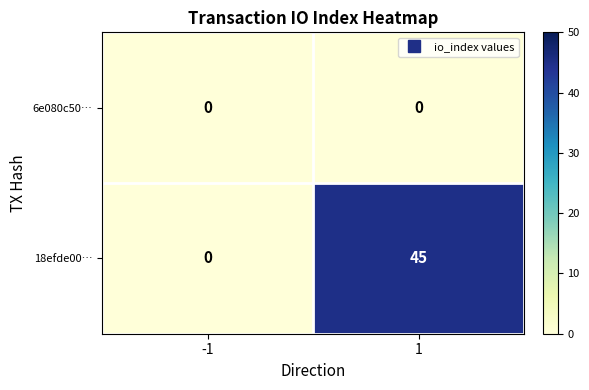

What is the maximum value shown in the chart?

45